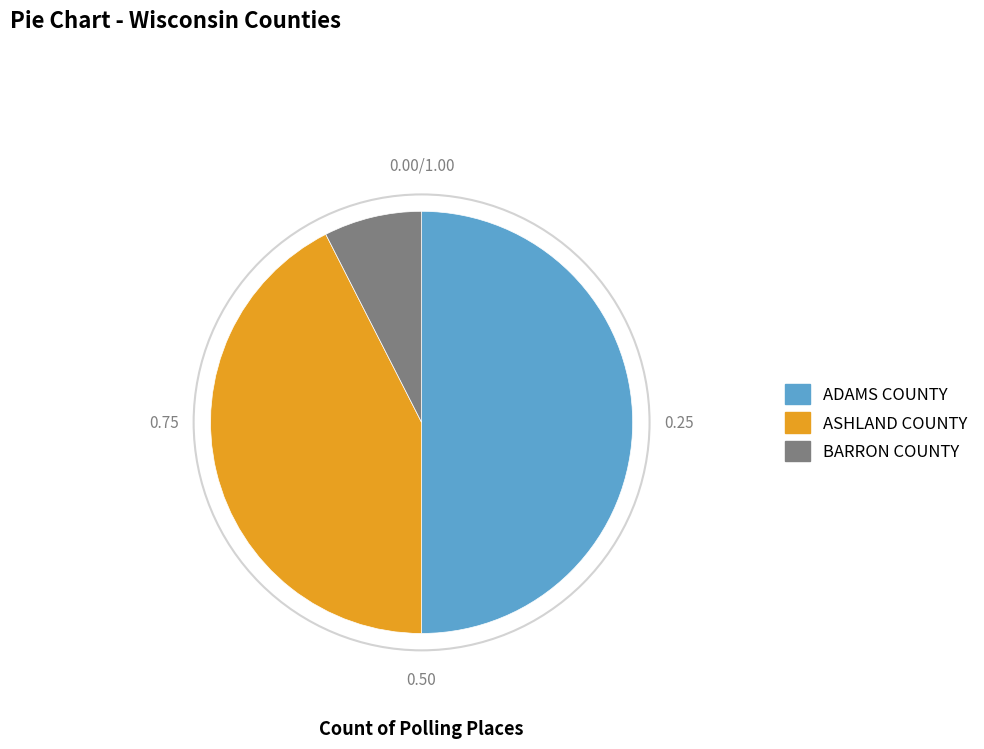

Does BARRON COUNTY represent more than half of the total?

No